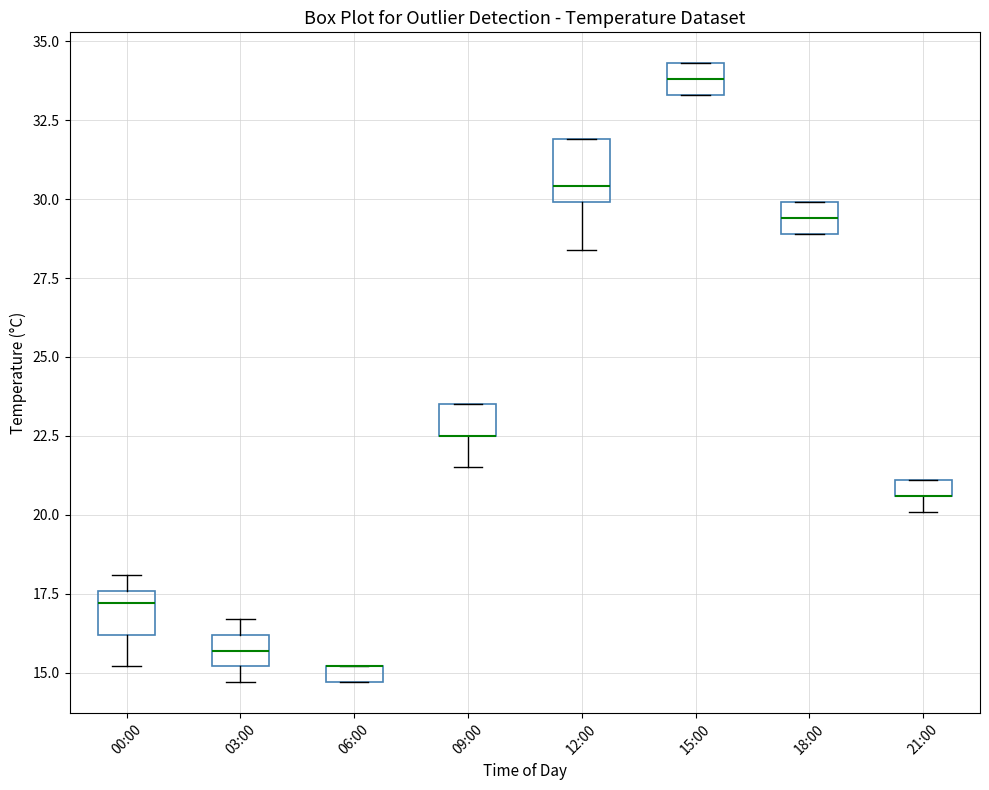

Where is the lower edge of the box for 21:00 on the y-axis? The values are not printed on the chart, so give them approximately, as read against the axis.

20.5